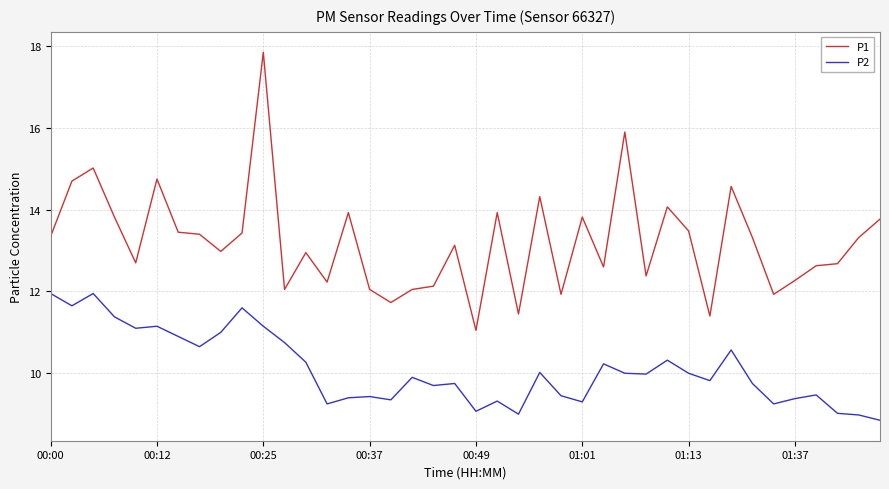

What is the highest value of the P1 series?

17.9